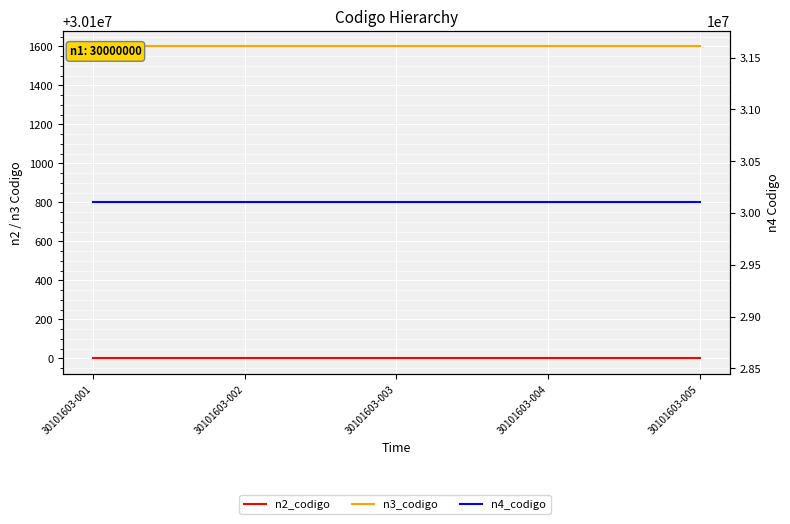

True or false: n2_codigo has a value of 14248179 at 30101603-004.

False